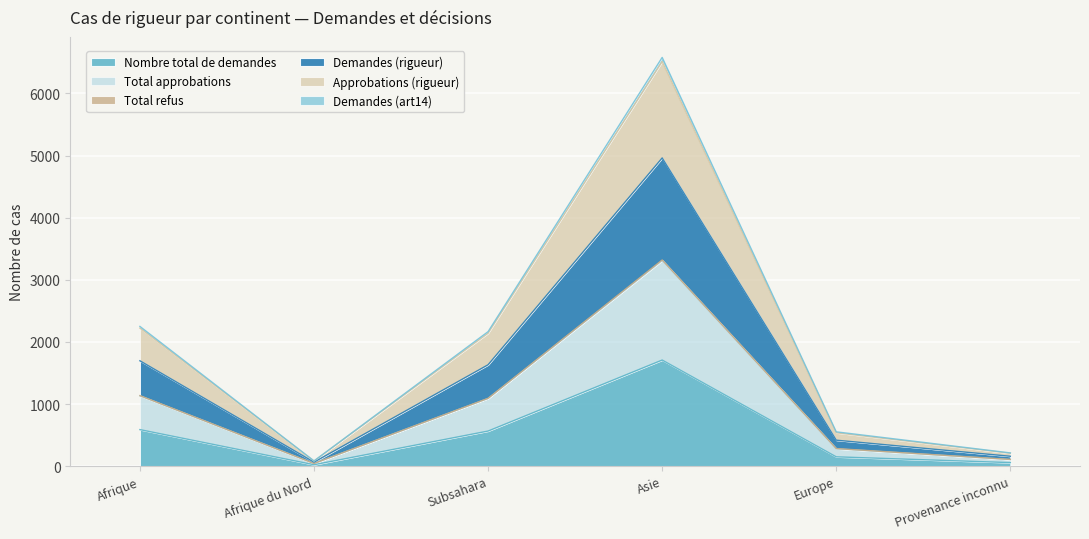

At which label does Nombre total de demandes reach its peak?

Asie